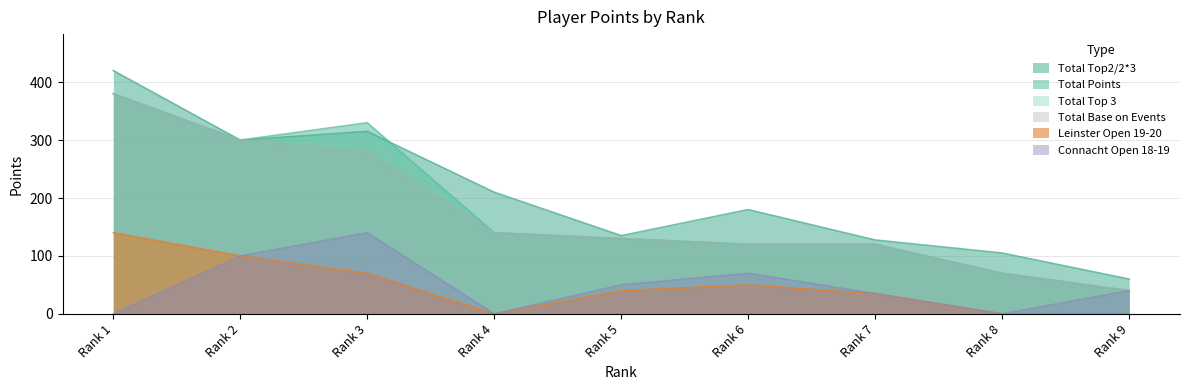

Reading left to right, transcribe all the data shown in this chart.

Total Top2/2*3: 420.0	300.0	315.0	210.0	135.0	180.0	127.5	105.0	60.0
Total Points: 380.0	300.0	330.0	140.0	130.0	120.0	120.0	70.0	40.0
Total Top 3: 380.0	300.0	280.0	140.0	130.0	120.0	120.0	70.0	40.0
Total Base on Events: 380.0	300.0	280.0	140.0	130.0	120.0	120.0	70.0	40.0
Leinster Open 19-20: 140.0	100.0	70.0	0.0	40.0	50.0	35.0	0.0	0.0
Connacht Open 18-19: 0.0	100.0	140.0	0.0	50.0	70.0	35.0	0.0	40.0